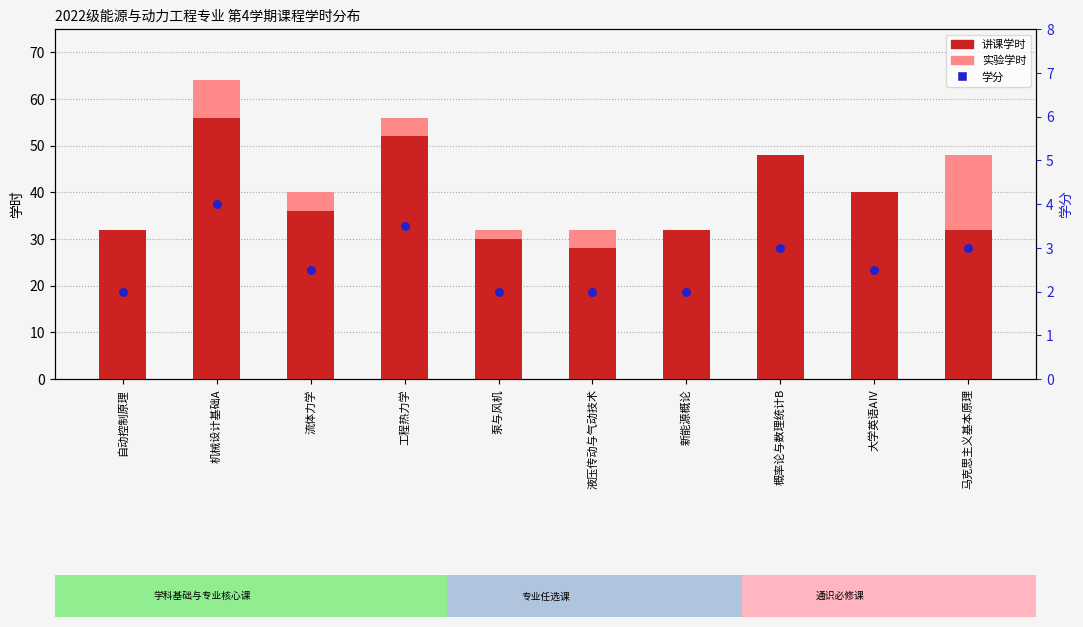

What is the total value across all series at 流体力学?

42.5